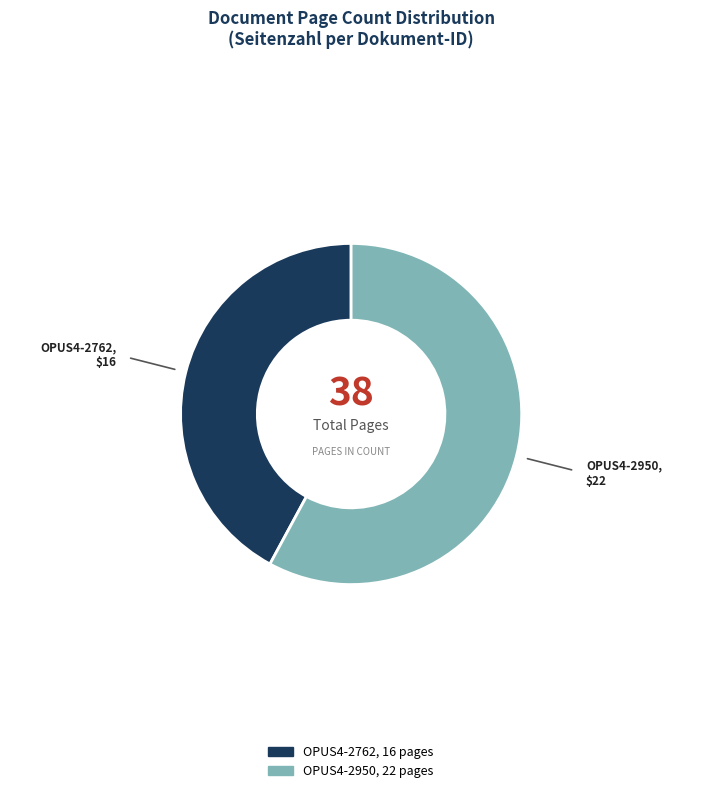

Is OPUS4-2950 the majority of the pie?

Yes